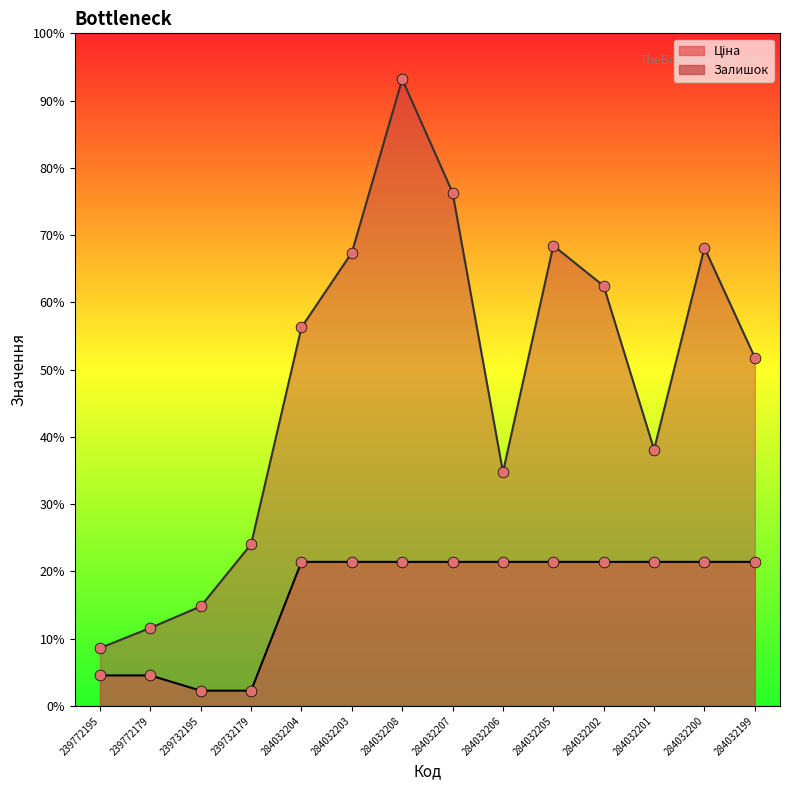

Which series contains the highest Y value?

Залишок